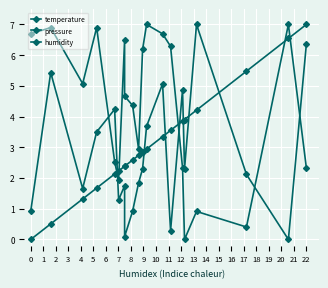

How many values in temperature are above zero?

19